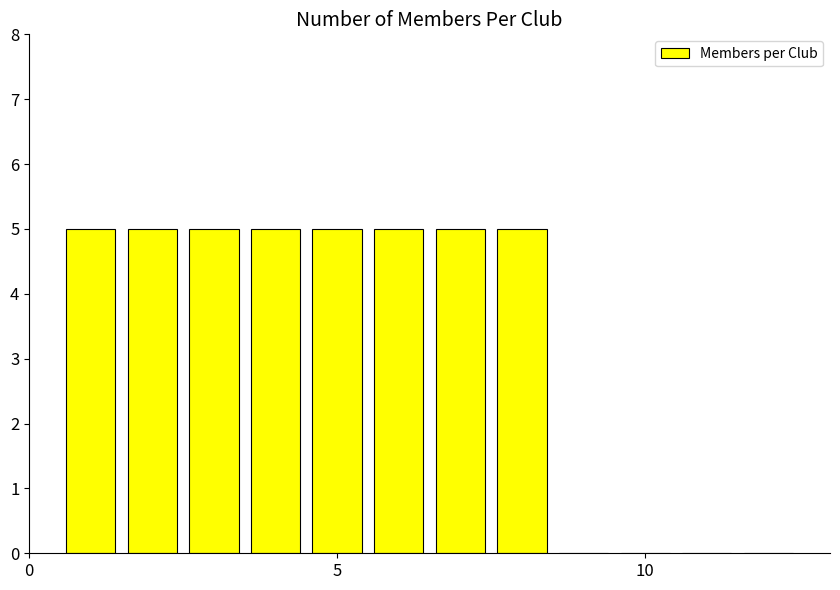

What is the greatest value displayed?

5